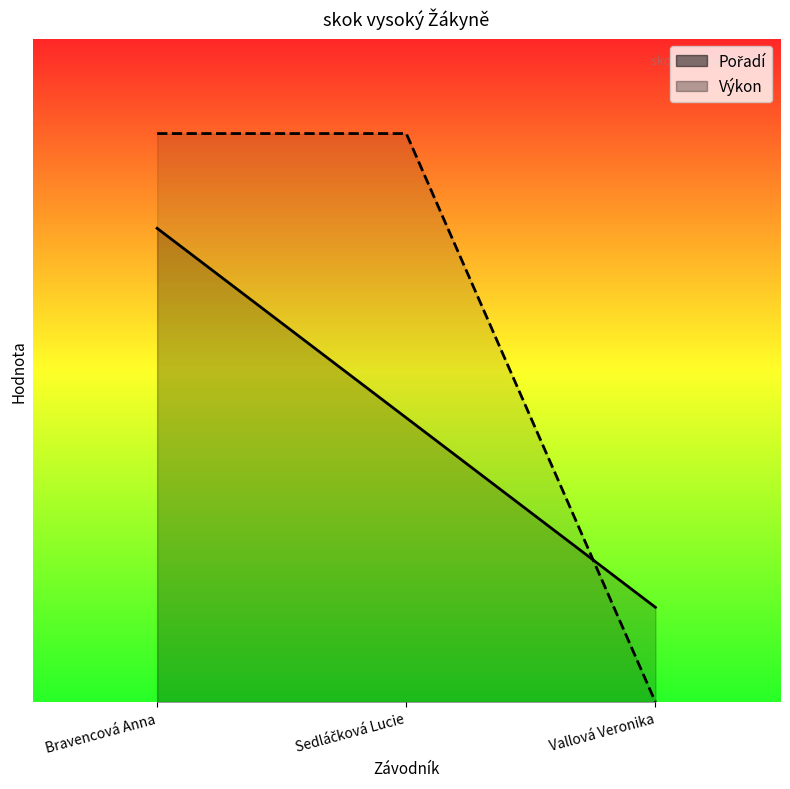

What is the spread (max minus min) of values at Vallová Veronika?

0.5